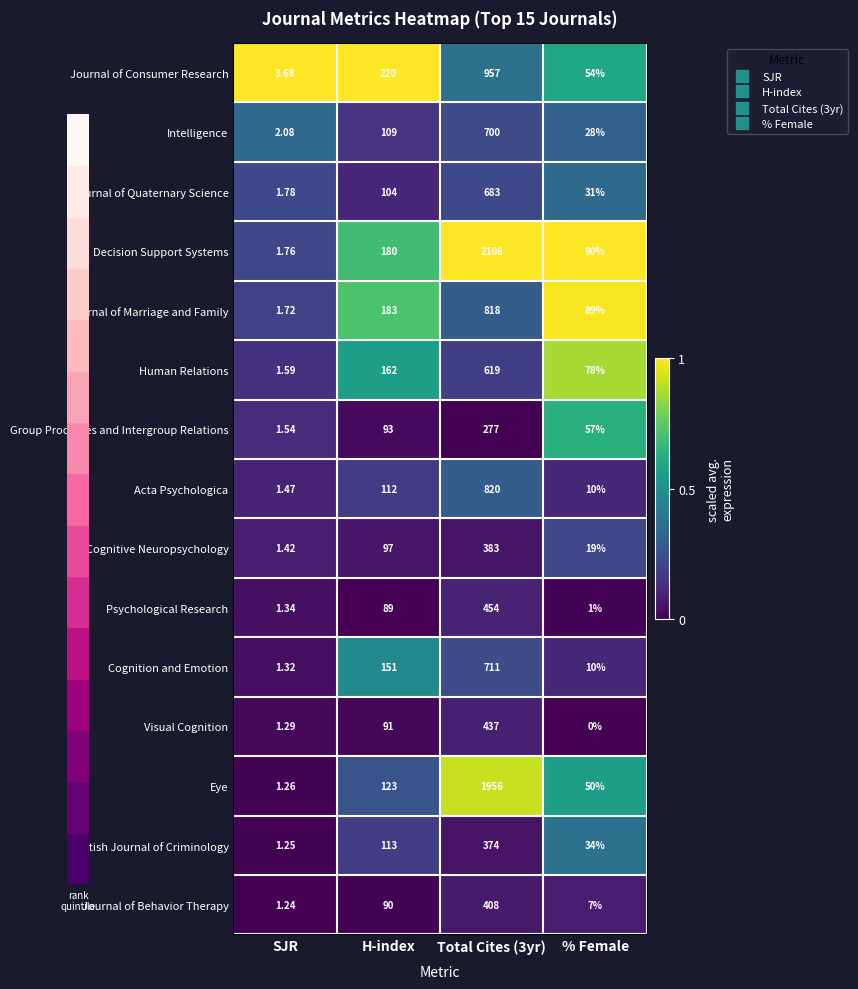

Between Total Cites (3yr) and % Female, which series saw the biggest shift?

Decision Support Systems